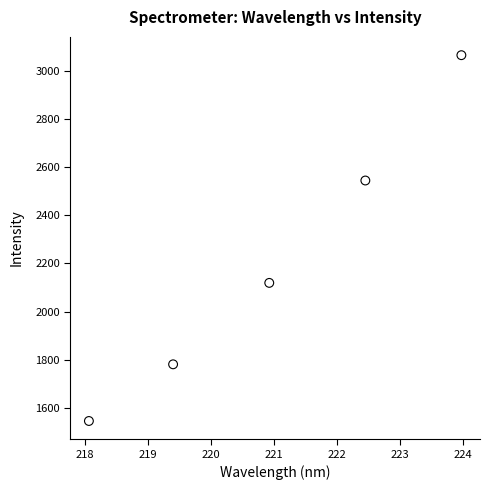

What is the average Y value?

2211.0